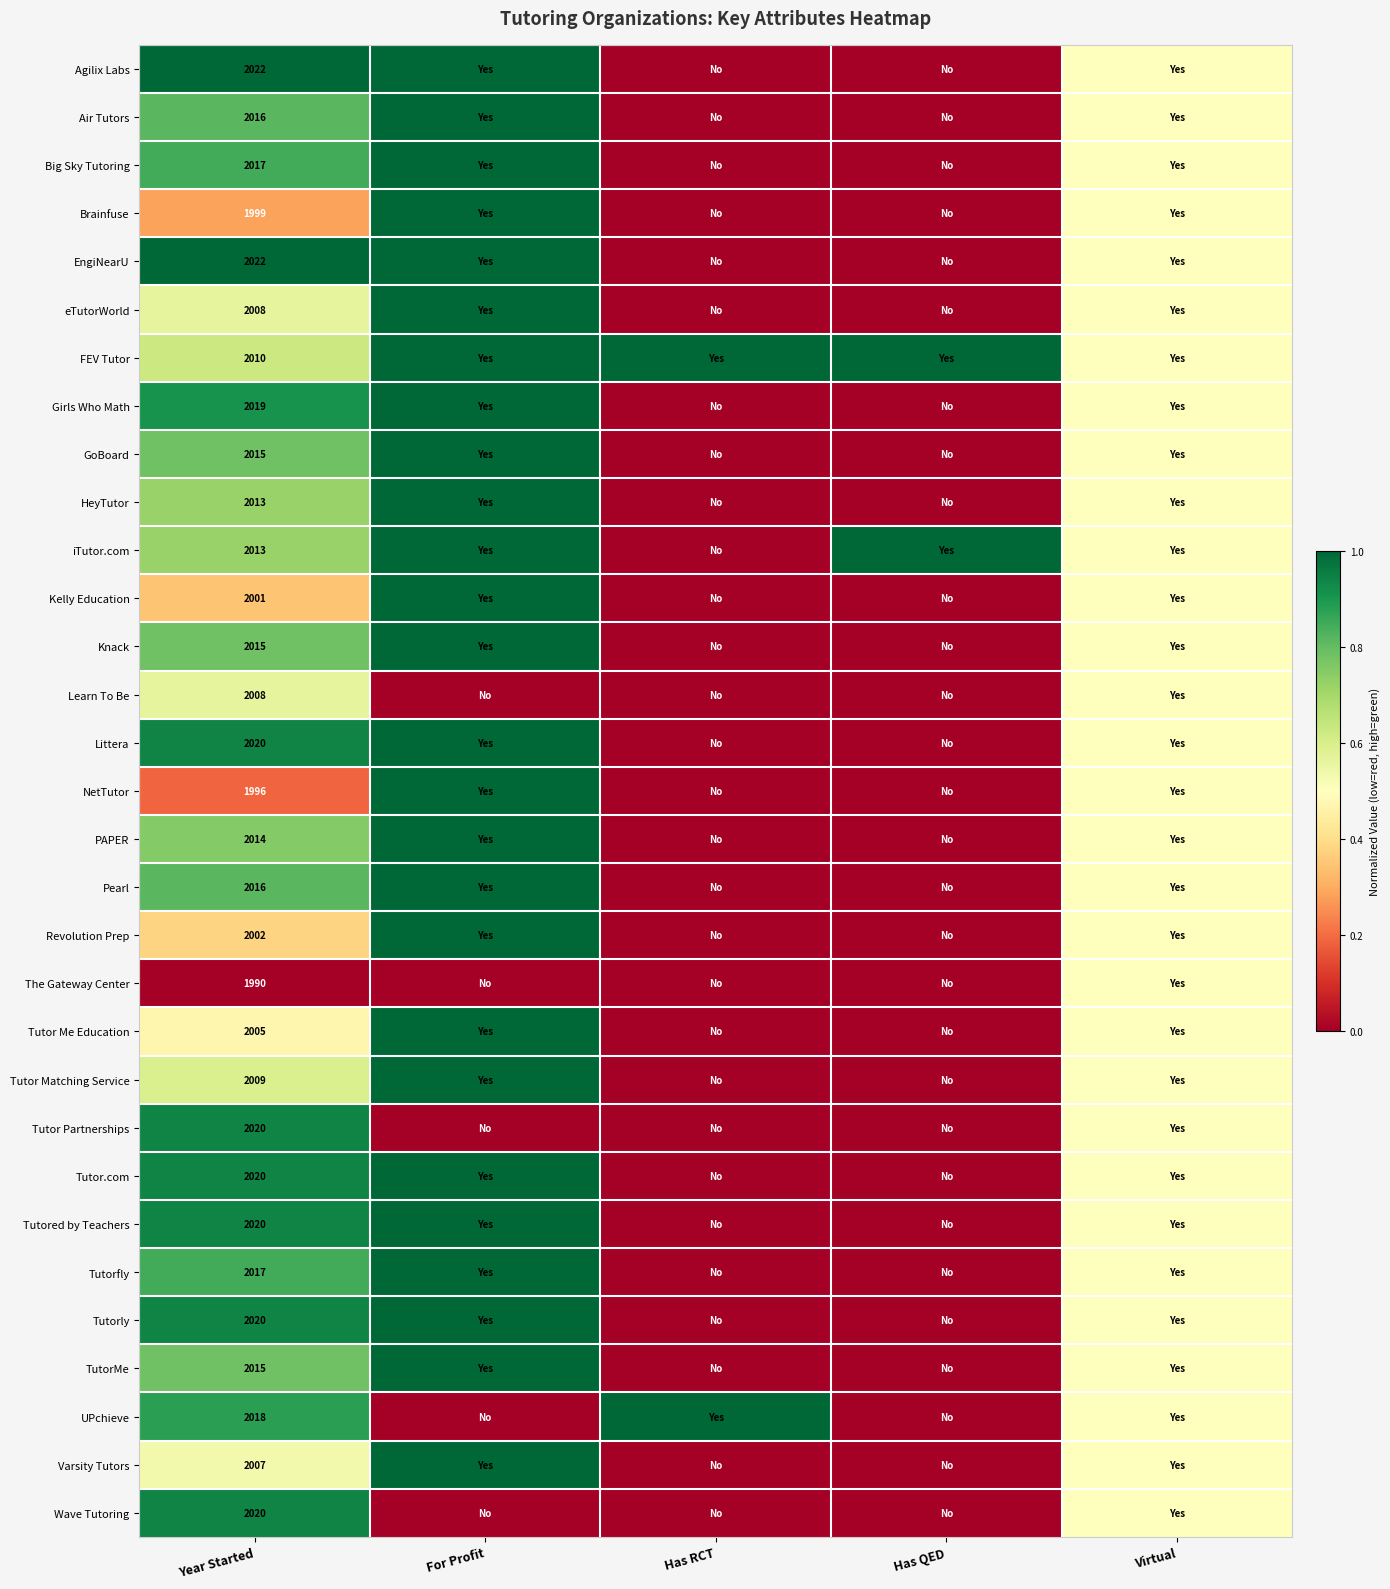

True or false: eTutorWorld has a value of 2008.0 at Year Started.

True